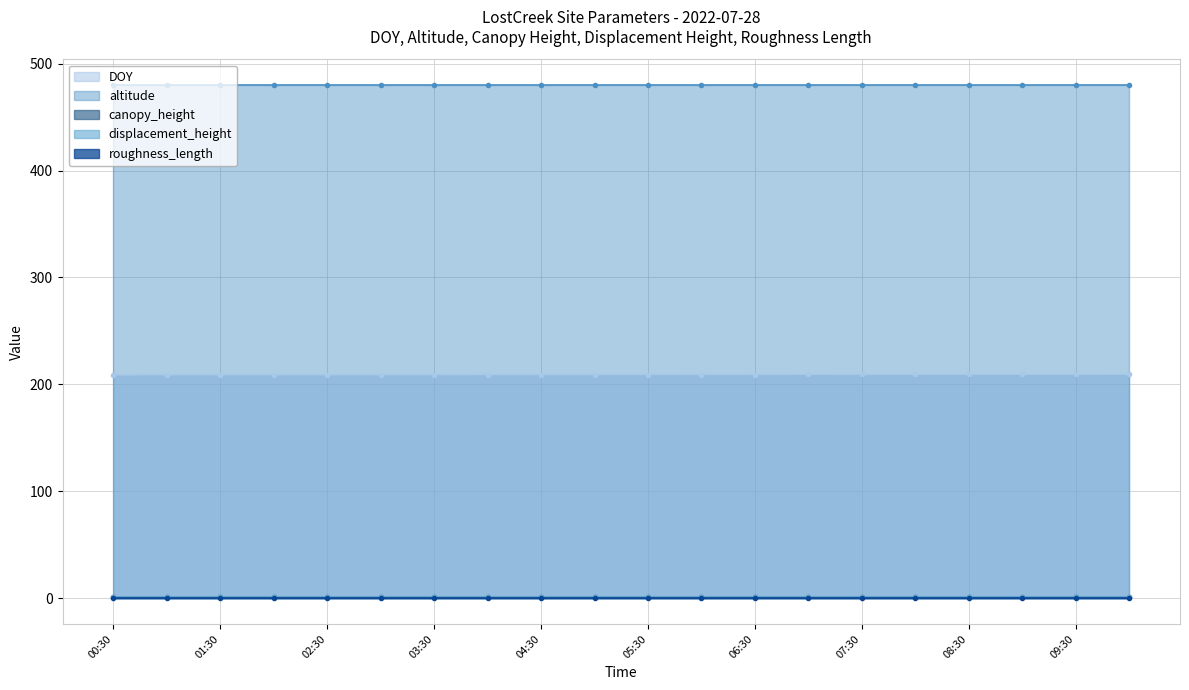

True or false: DOY and displacement_height cross at least once.

False